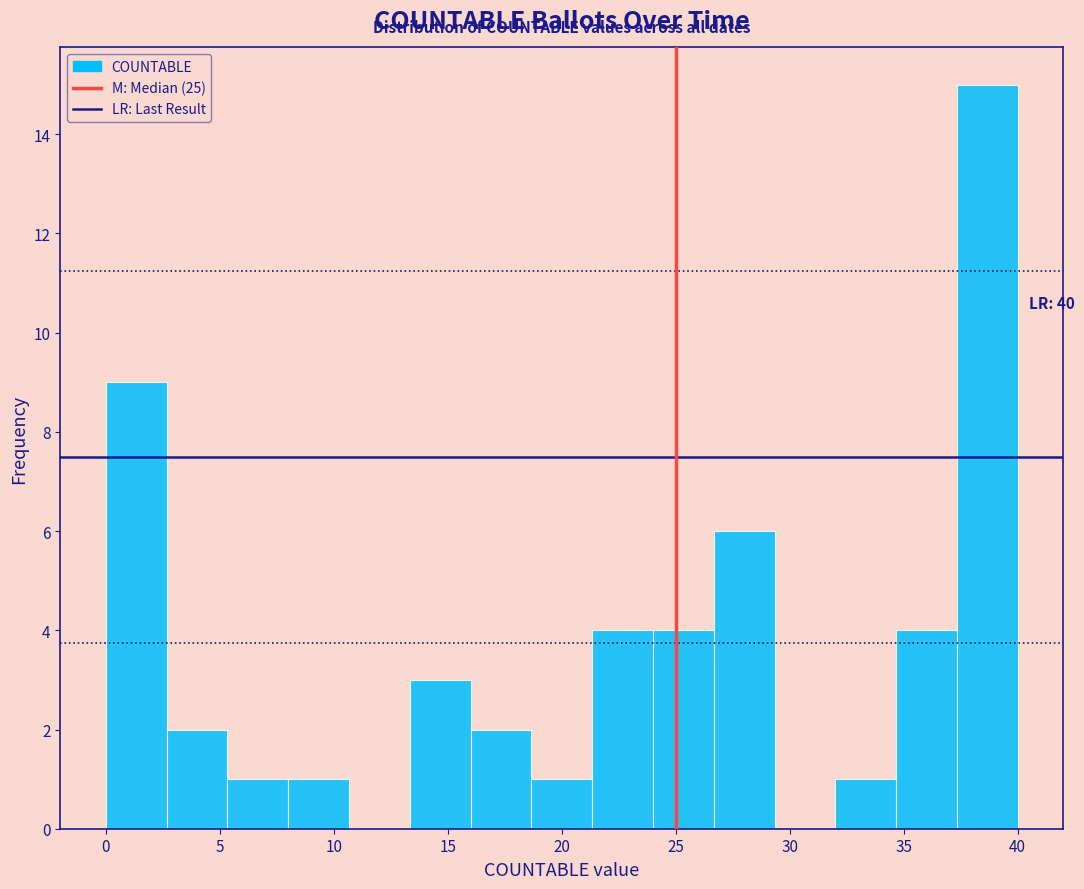

Which range on the x-axis has the tallest bar?

37.5 to 40.0